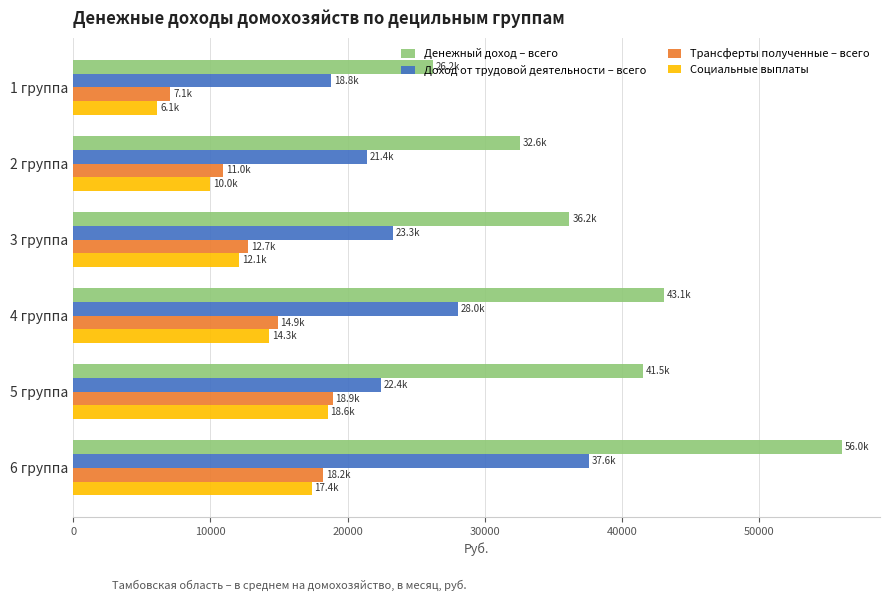

At which label is Социальные выплаты closest to 12347?

3 группа